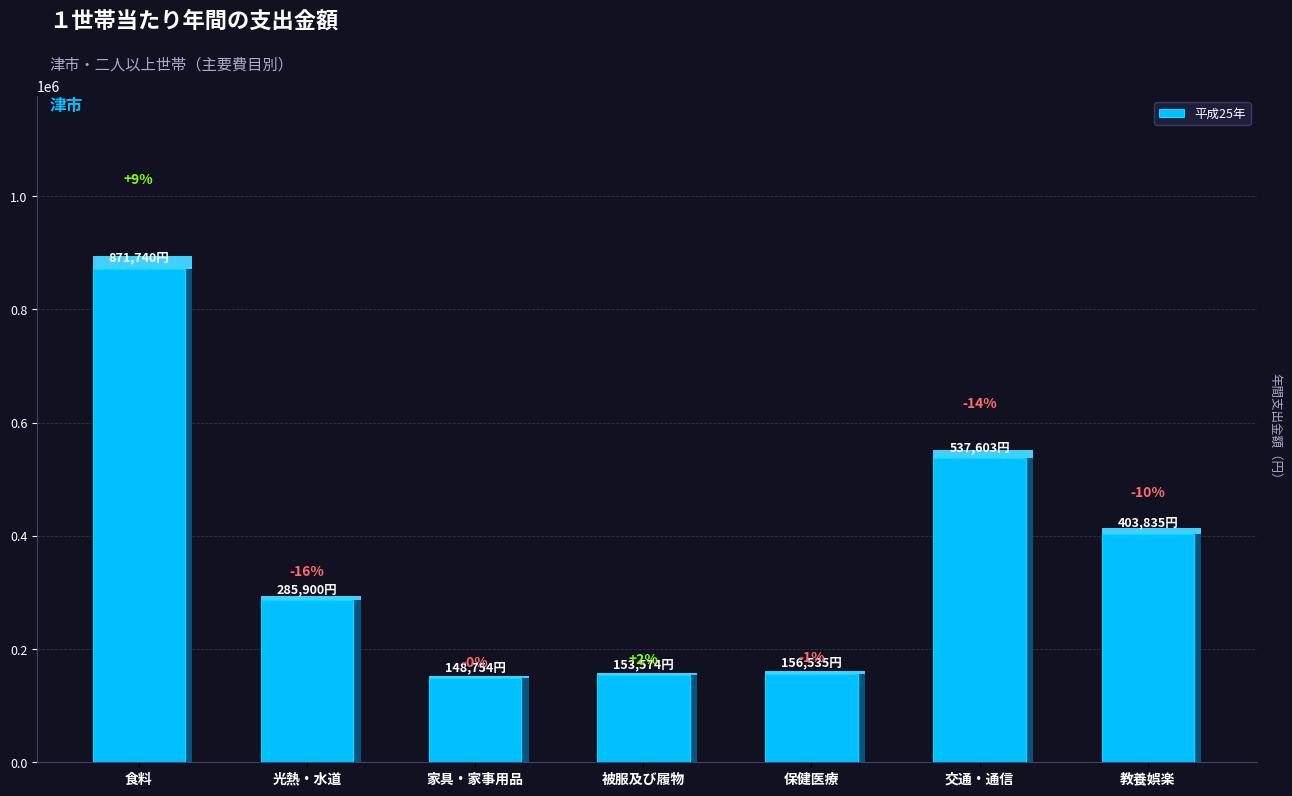

List the labels in order of value, smallest first.

家具・家事用品, 被服及び履物, 保健医療, 光熱・水道, 教養娯楽, 交通・通信, 食料